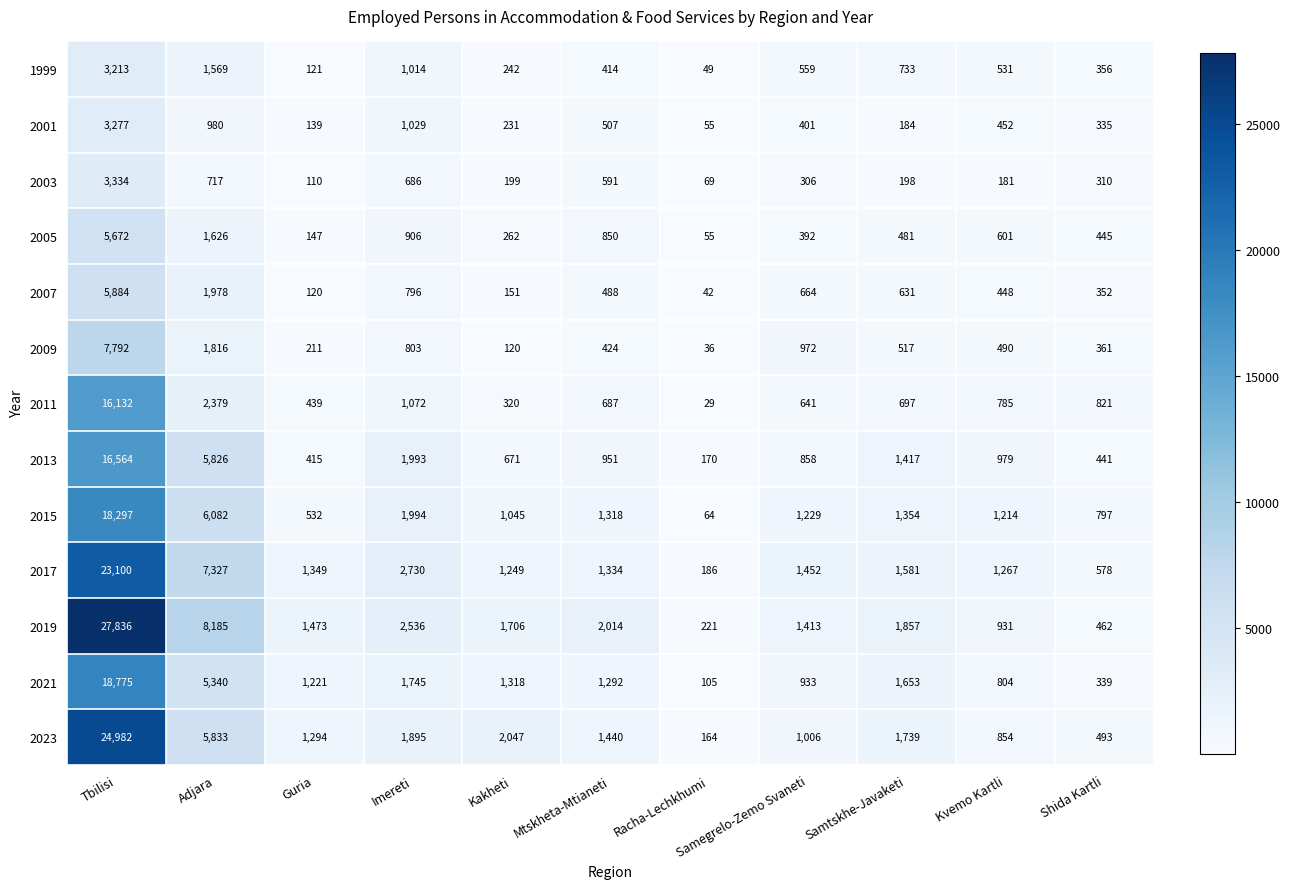

List the series in order of their peak value, lowest first.

1999, 2001, 2003, 2005, 2007, 2009, 2011, 2013, 2015, 2021, 2017, 2023, 2019